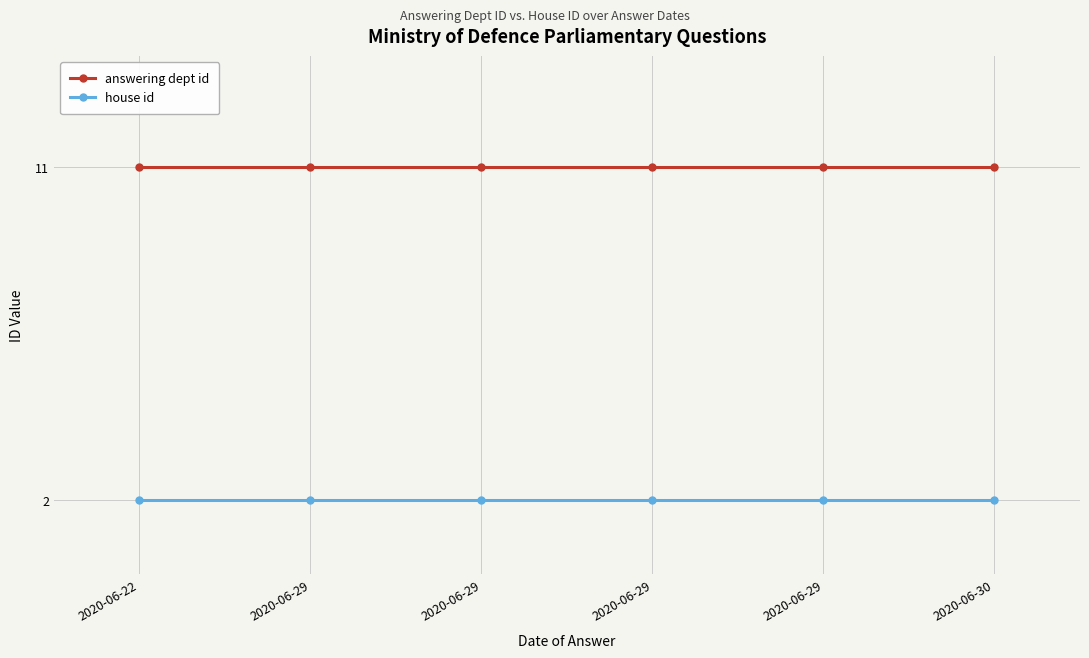

What are all the series names shown in the legend?

answering dept id, house id